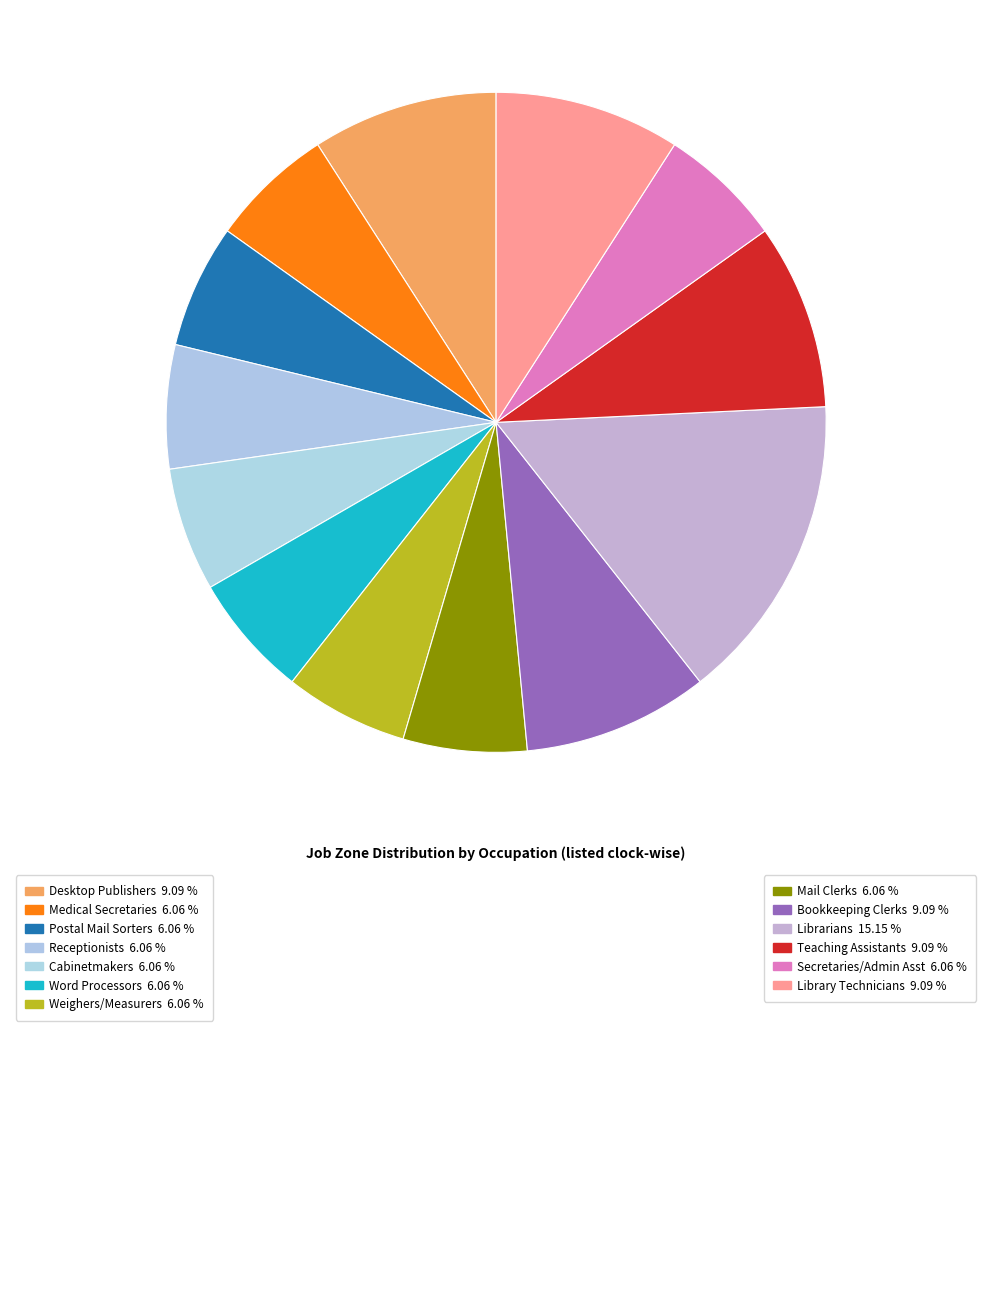

Which slice is the smallest?

Medical Secretaries and Administrative Assistants